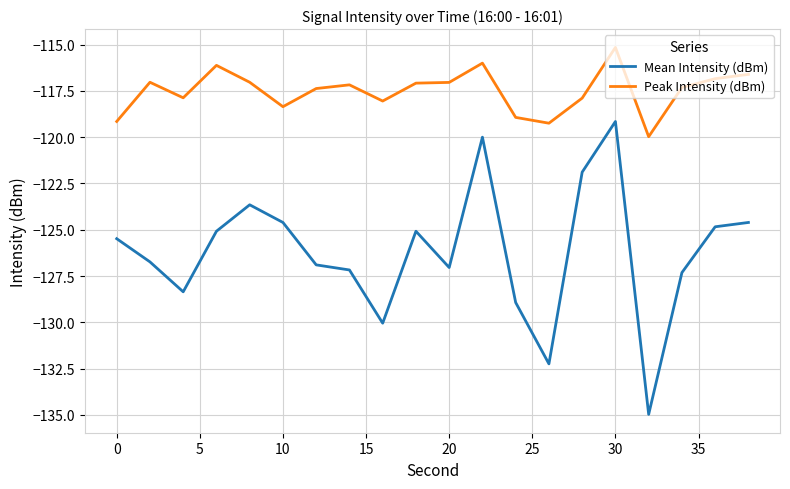

What are all the series names shown in the legend?

Mean Intensity (dBm), Peak Intensity (dBm)